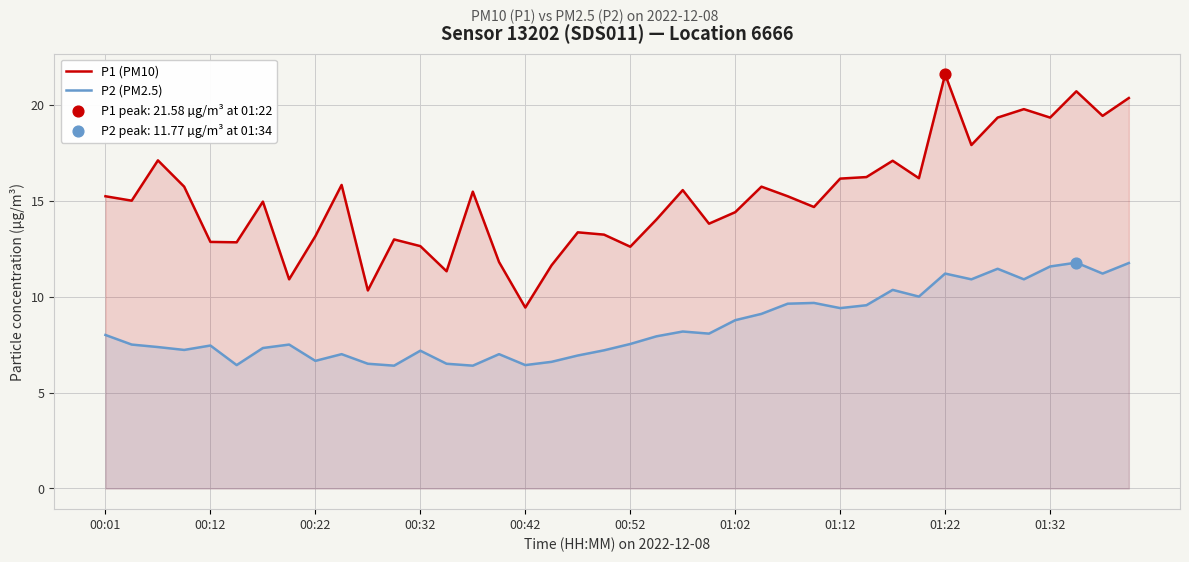

Is the value of P2 (PM2.5) at 38 greater than the value of P1 (PM10) at 00:01?

No